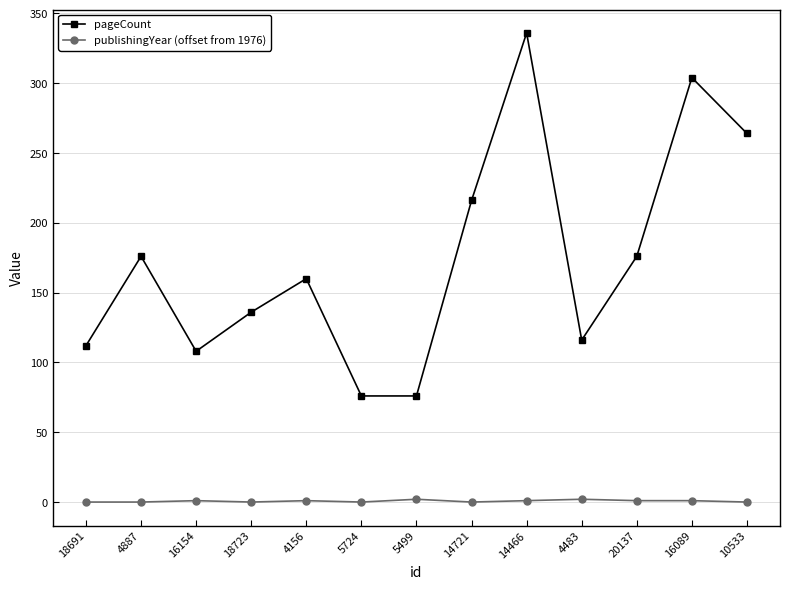

What is the maximum value shown in the chart?

336